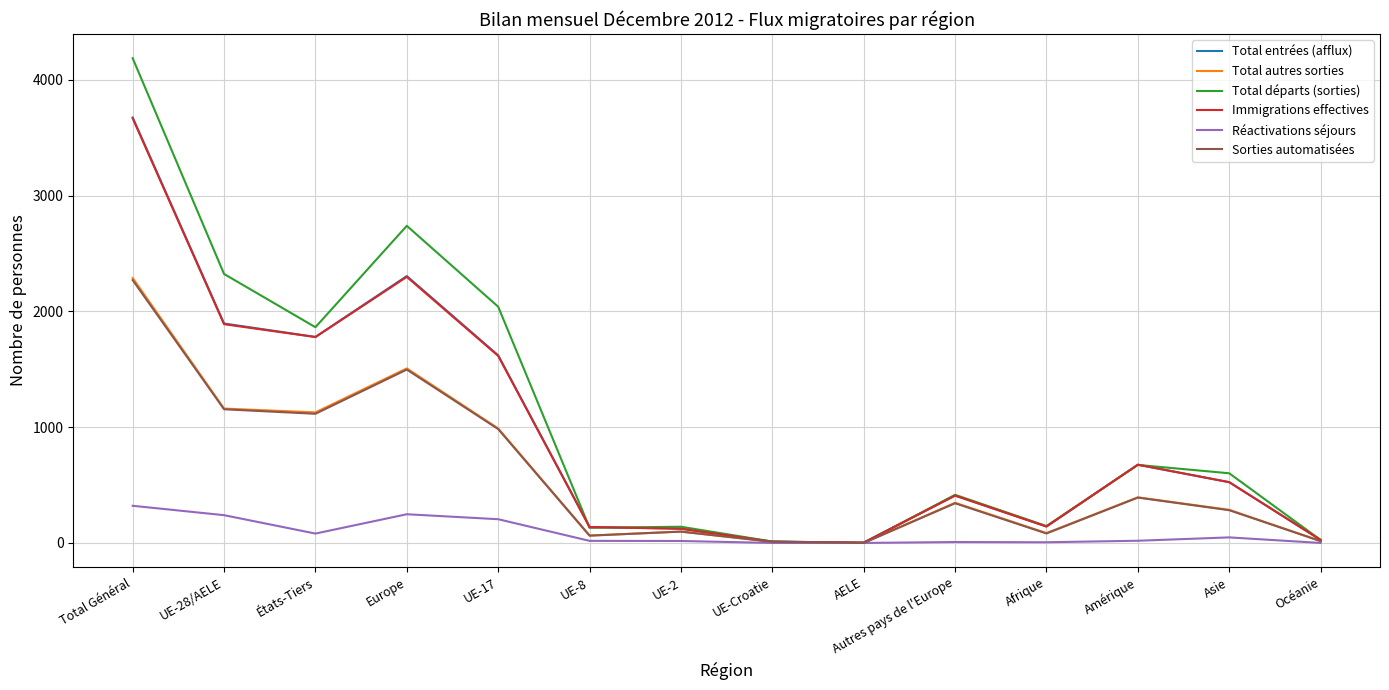

Which series has the largest range (max minus min)?

Total départs (sorties)